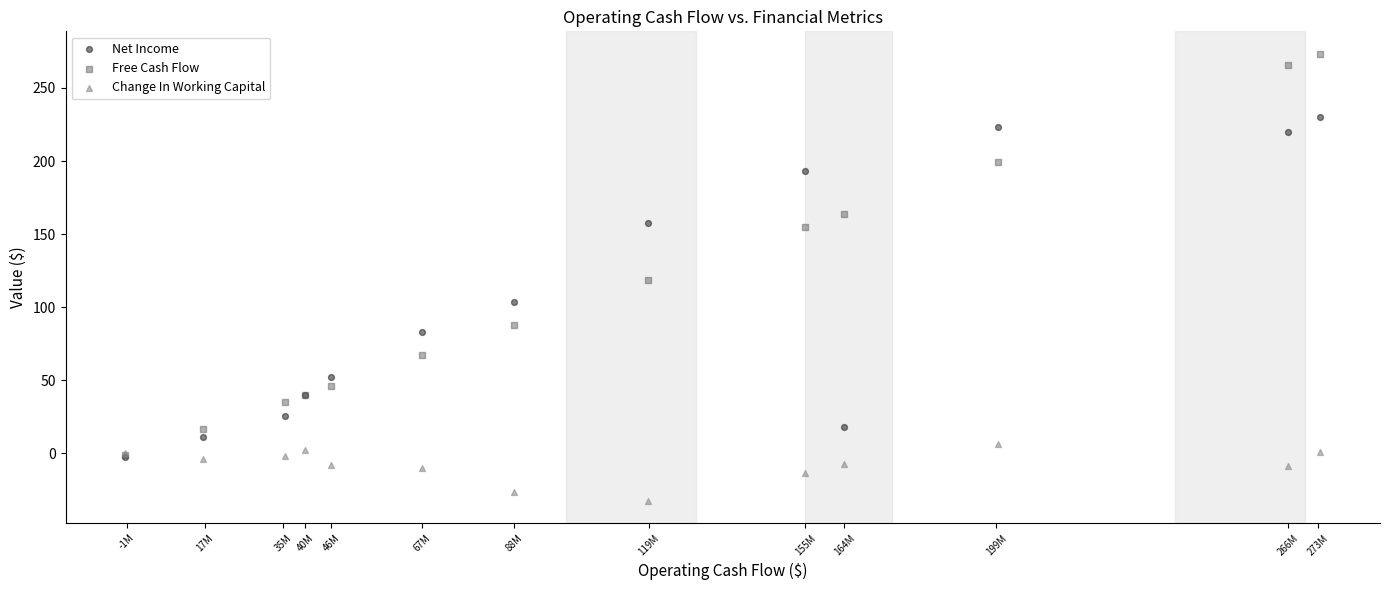

Which series reaches the minimum Y coordinate?

Change In Working Capital